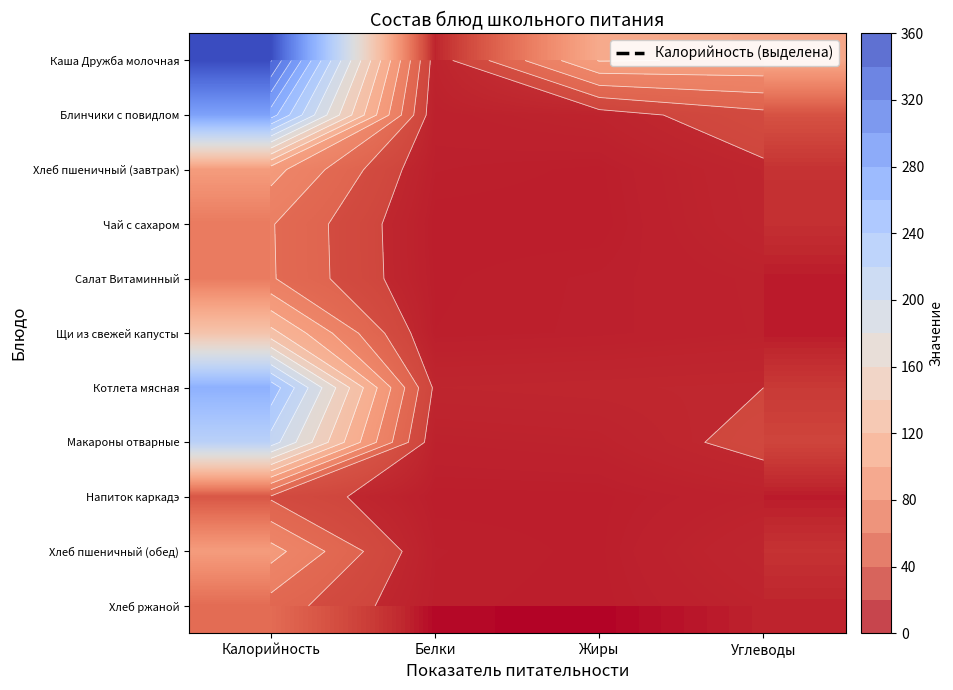

What is the difference between the highest and lowest values at Углеводы?

91.0